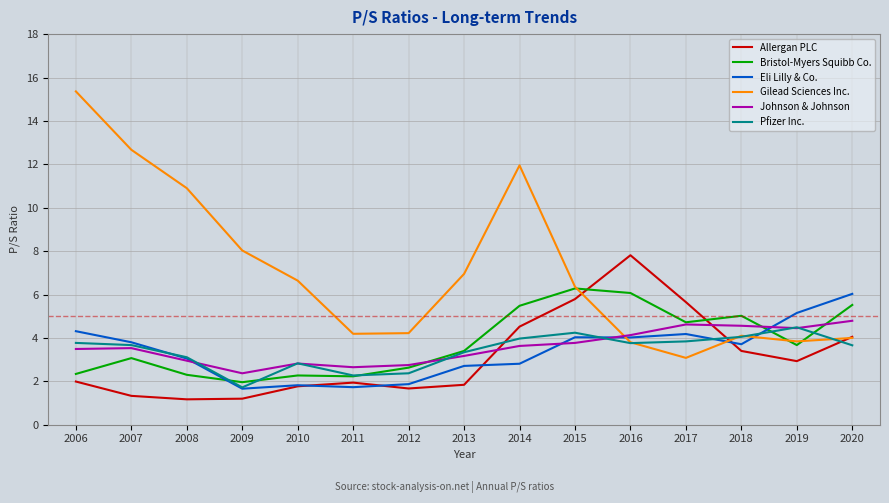

Which label corresponds to the largest value in the chart?

2006